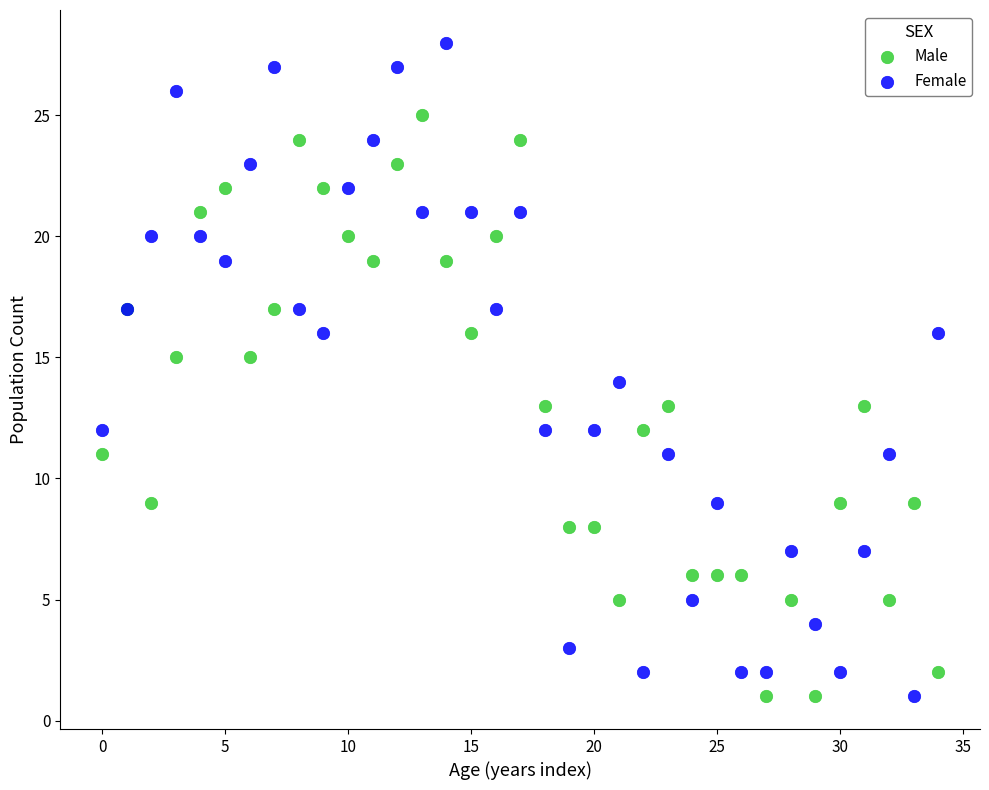

Which series has the largest Y range (max minus min)?

Female